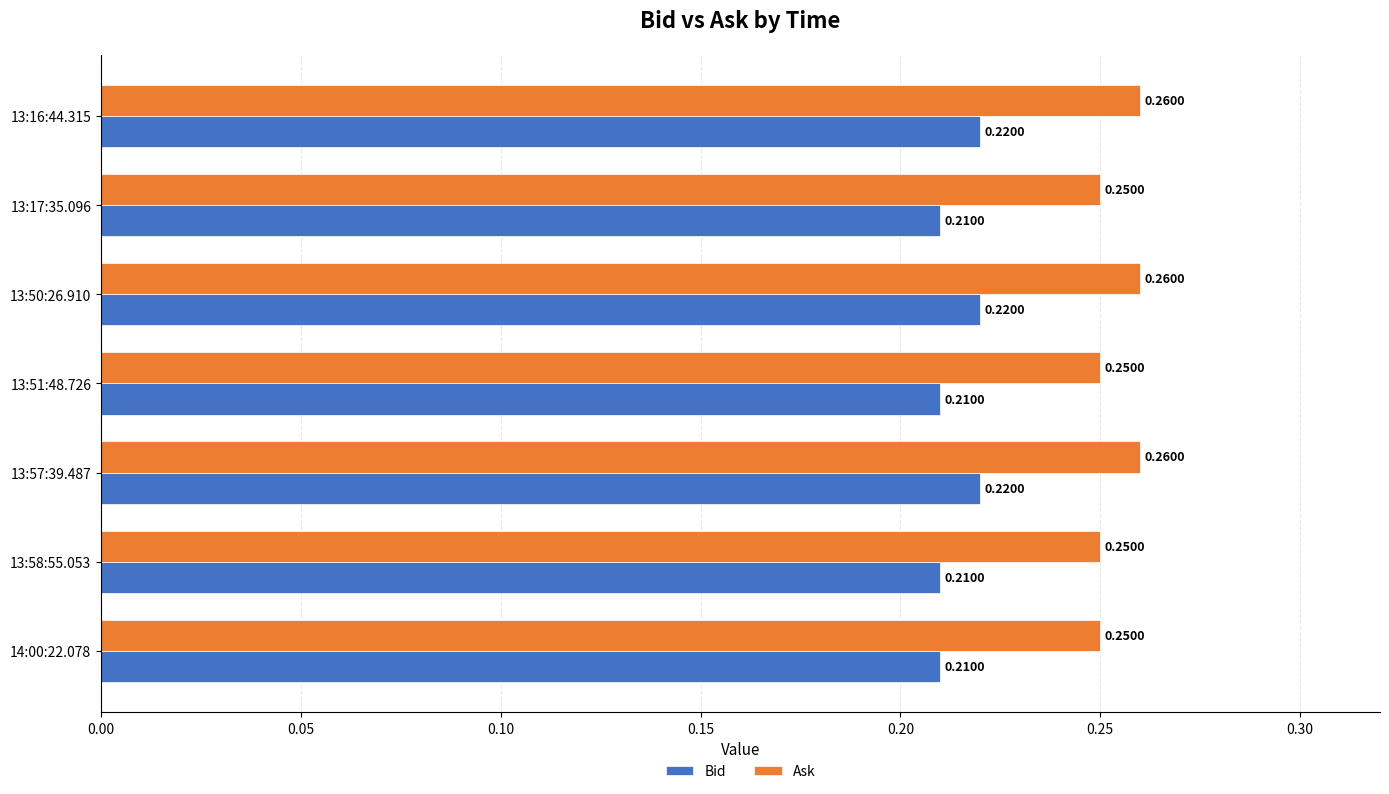

Rank the series by their average value, from lowest to highest.

Bid, Ask